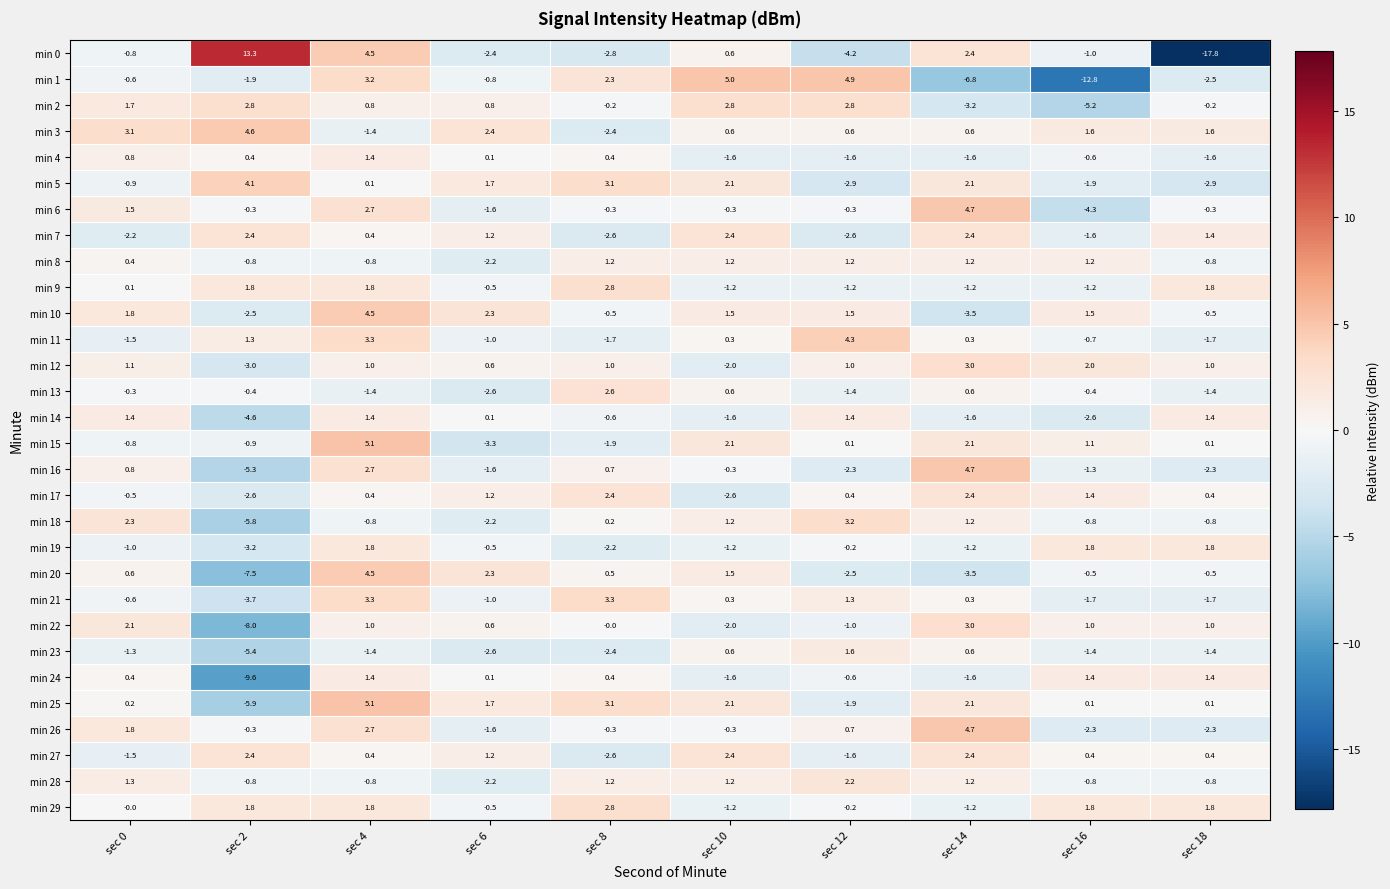

How many data points does each series have?

10